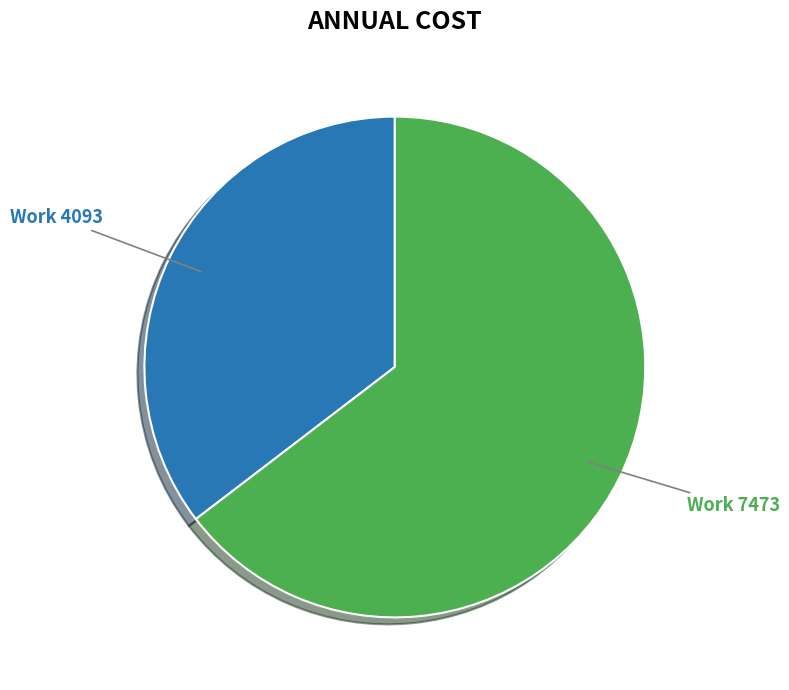

How many segments does this pie chart have?

2